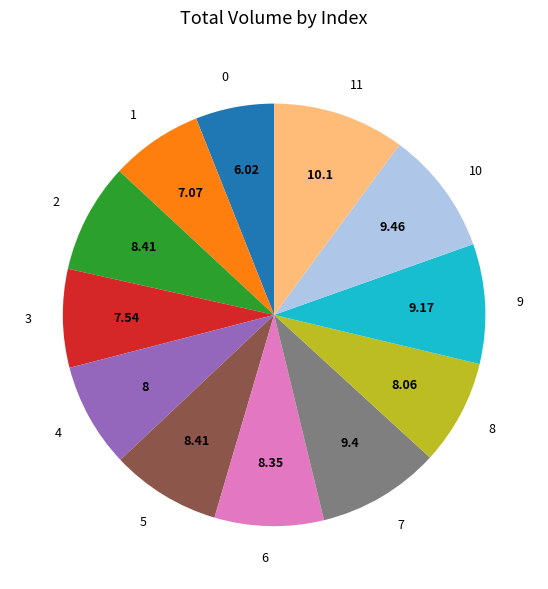

Count the number of slices in the pie.

12